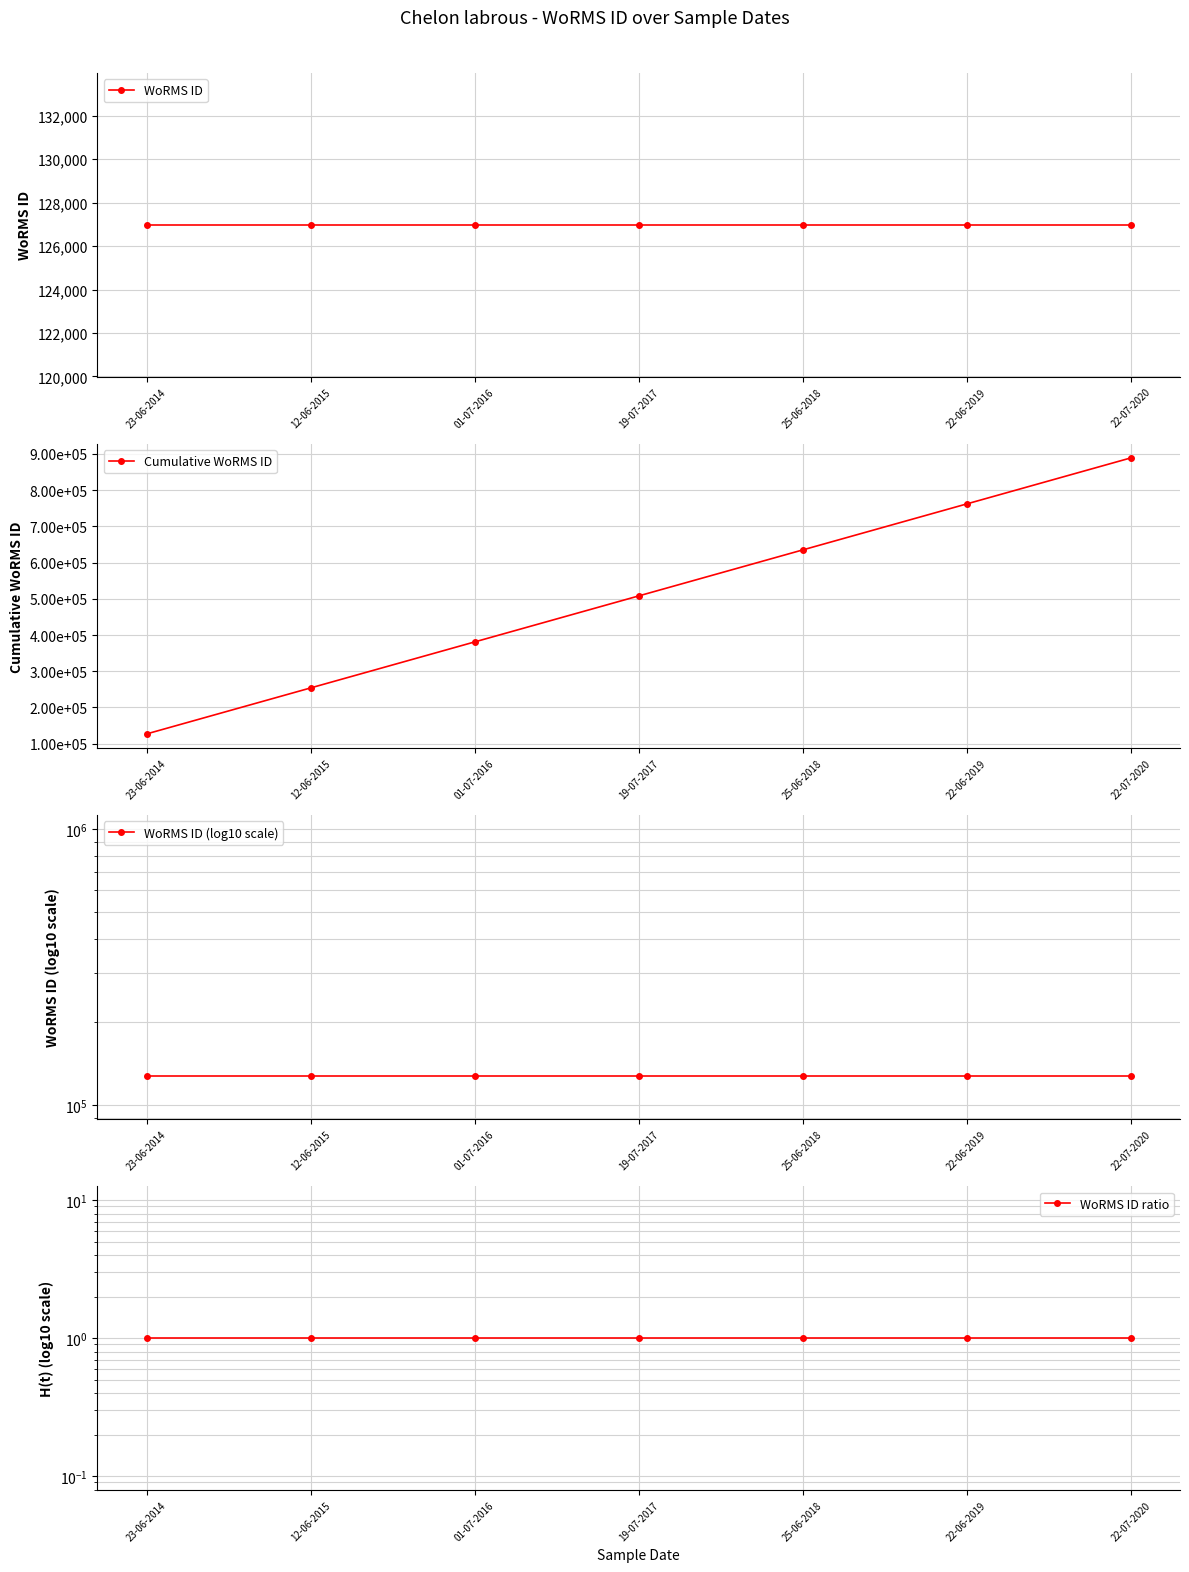

What is the label of the 2nd point from the left?

12-06-2015